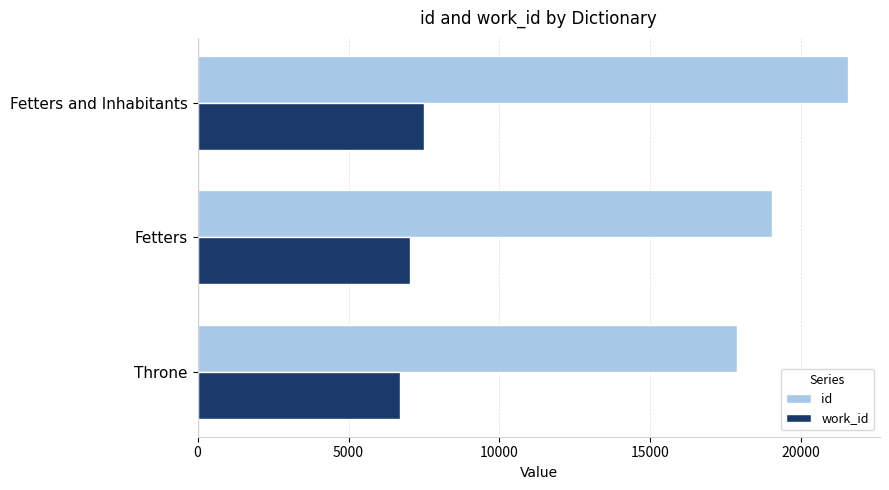

At which label is work_id closest to 7113?

Fetters